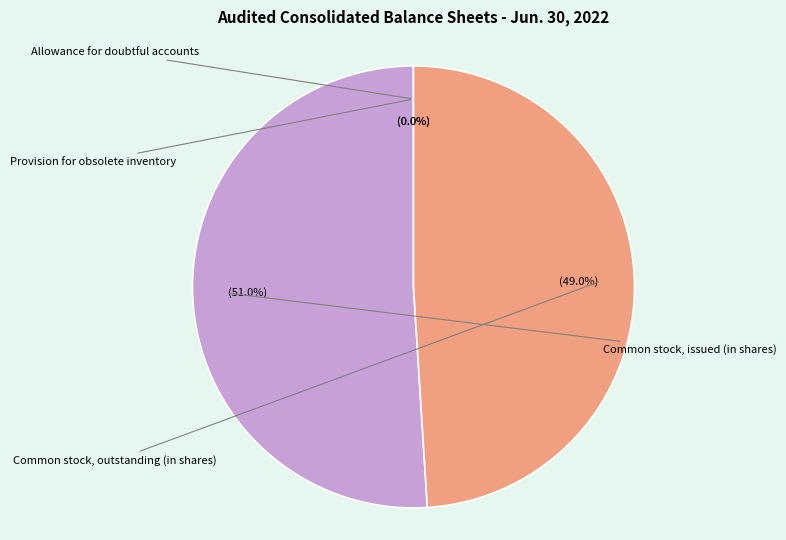

Is there any slice that represents more than half of the pie?

Yes